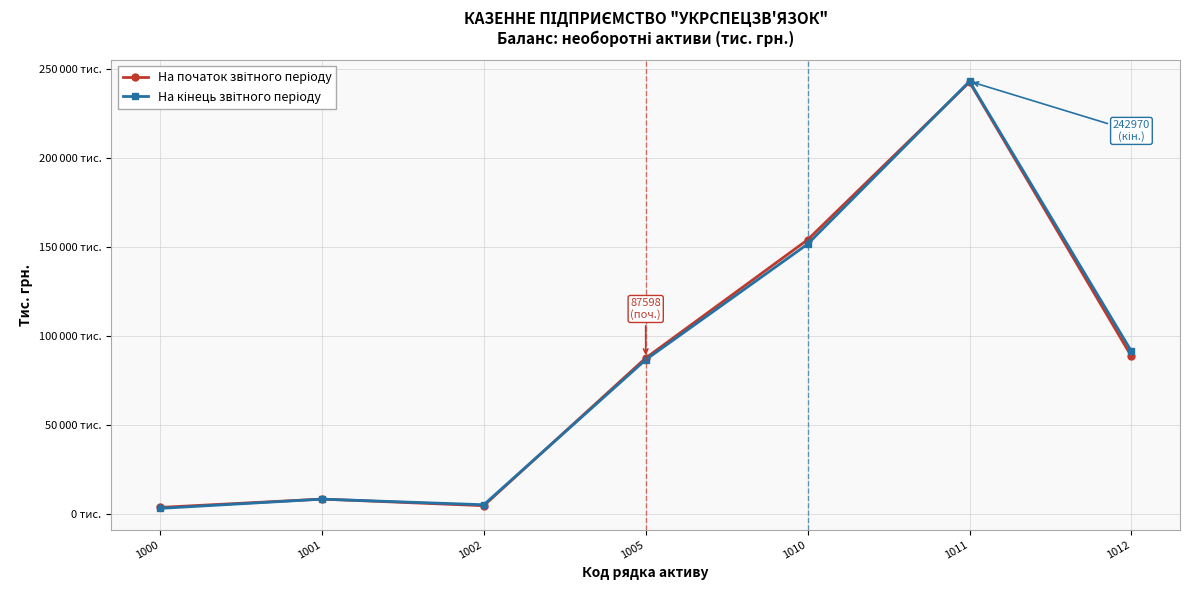

Reading left to right, list all the values displayed in this chart.

На початок звітного періоду: 3698	8376	4678	87598	154006	242564	88558
На кінець звітного періоду: 3153	8353	5200	86626	151578	242970	91392